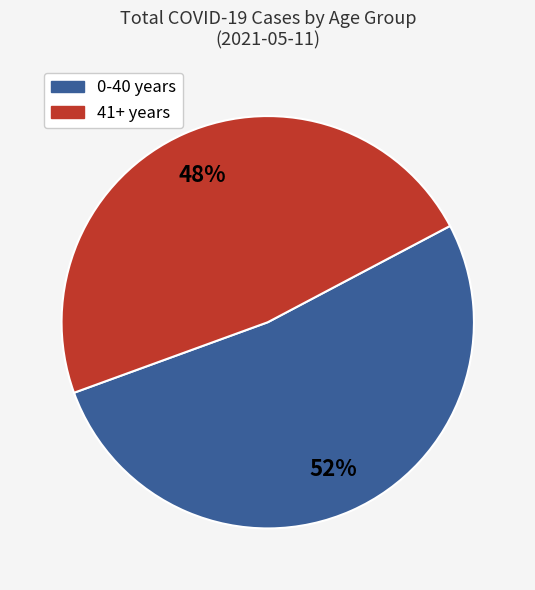

How many segments does this pie chart have?

2